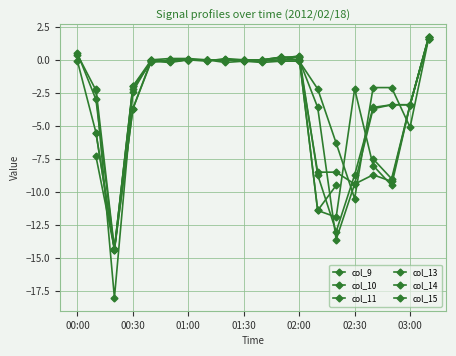

How many lines are shown in the chart?

6